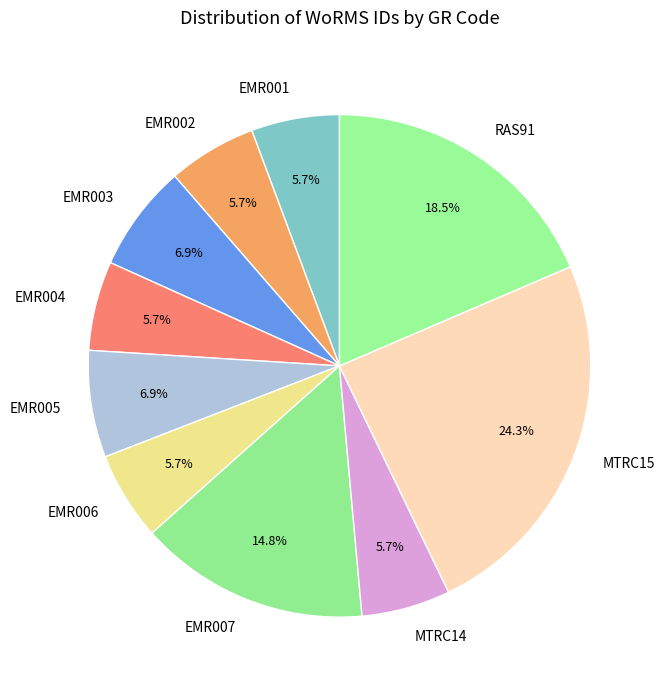

Which slice is the largest?

MTRC15